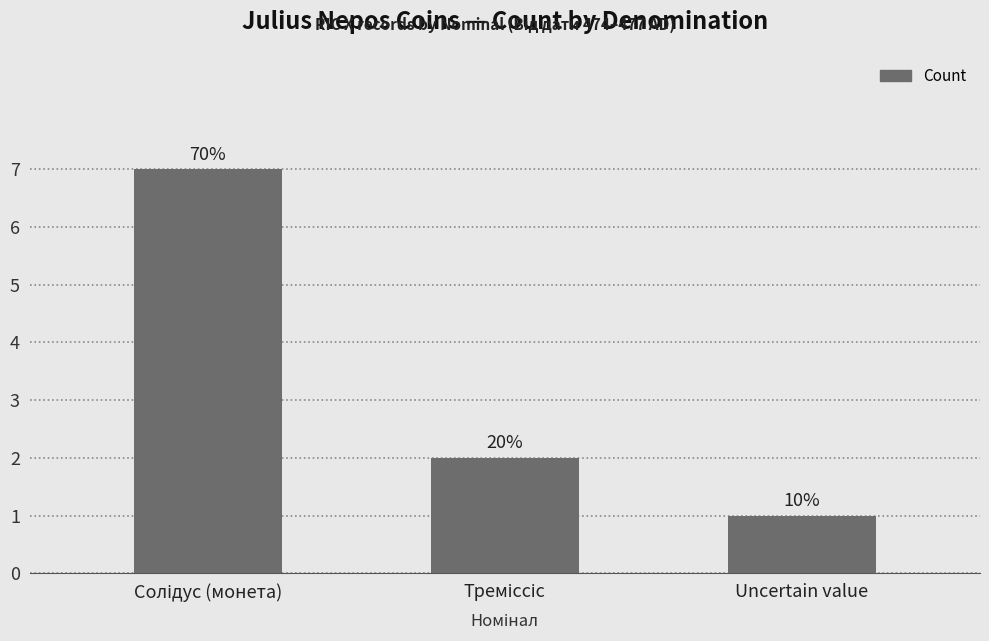

The chart shows a value of 2 at Треміссіс. True or false?

True